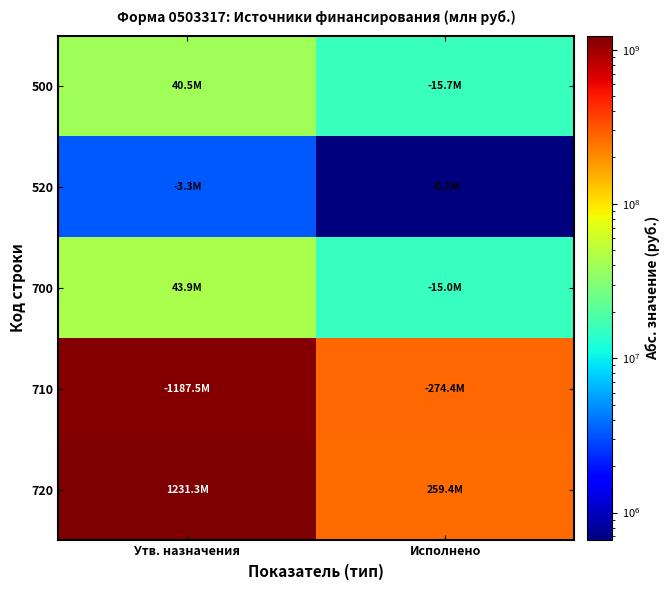

What is the greatest value displayed?

1231333546.1